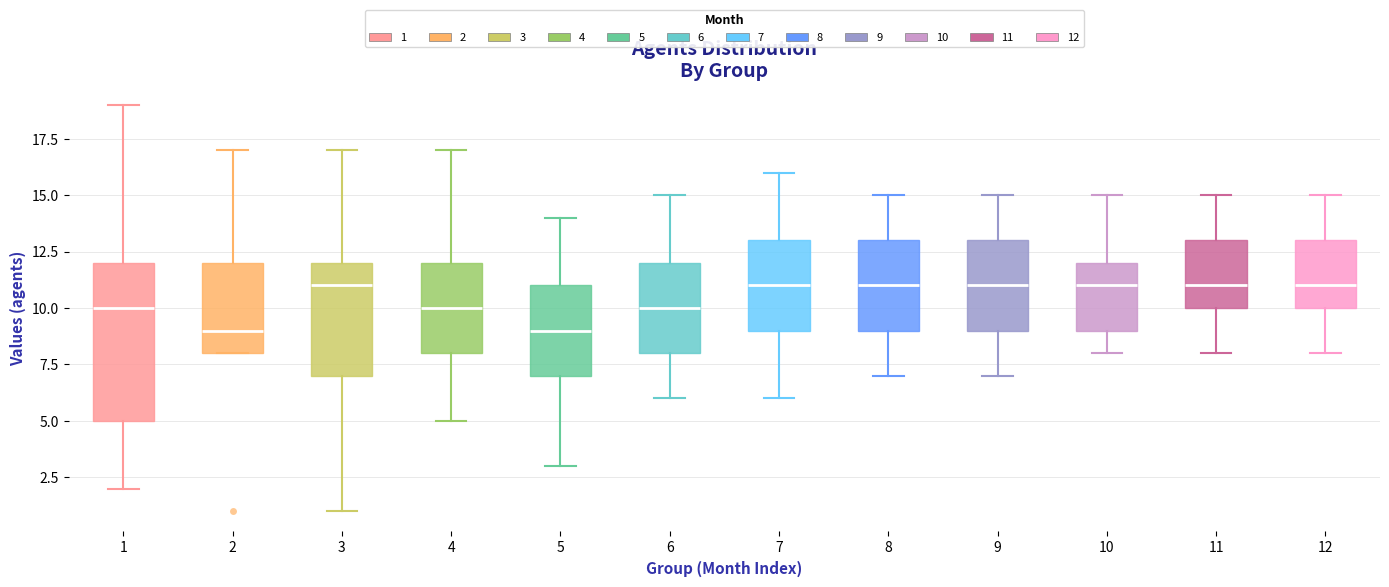

Which box is the tallest, from its lower edge to its upper edge?

1